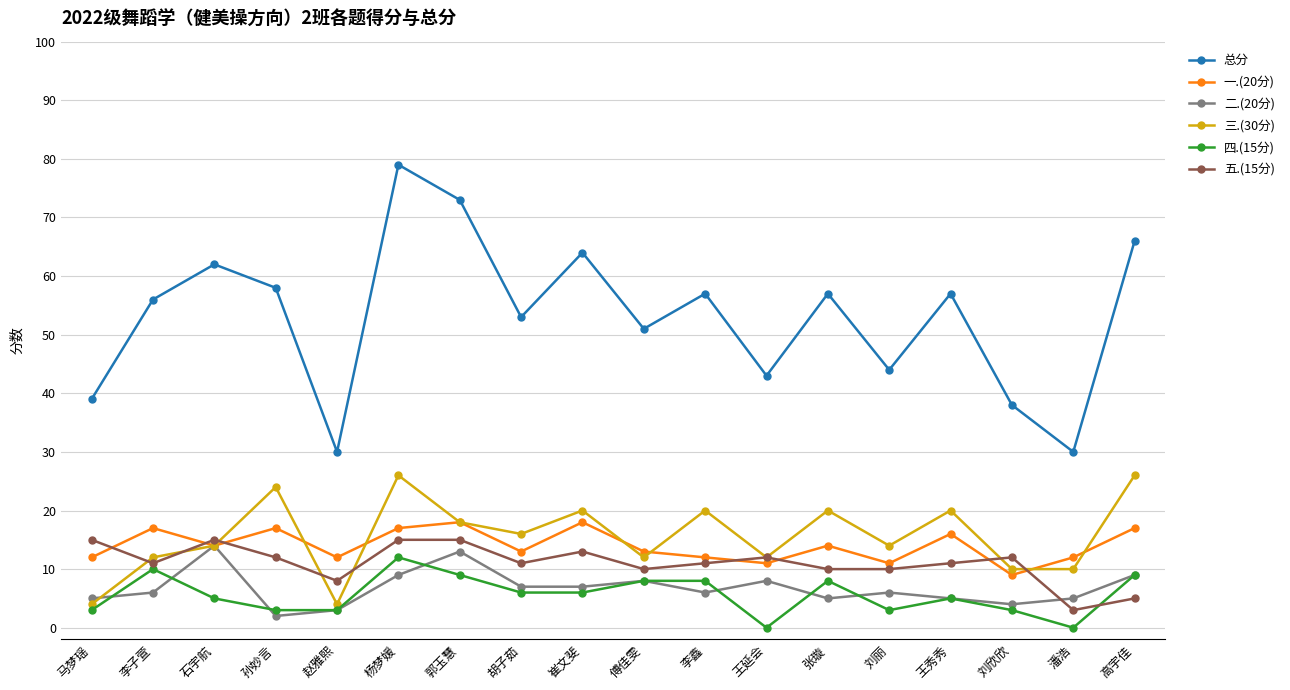

What is the greatest value displayed?

79